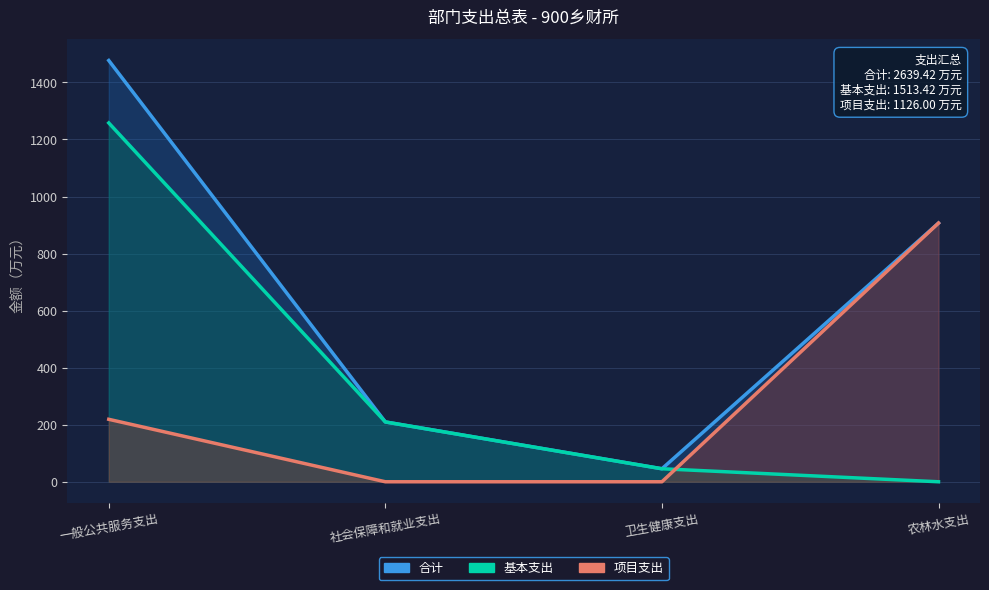

True or false: 项目支出 has a value of 907.0 at 农林水支出.

True